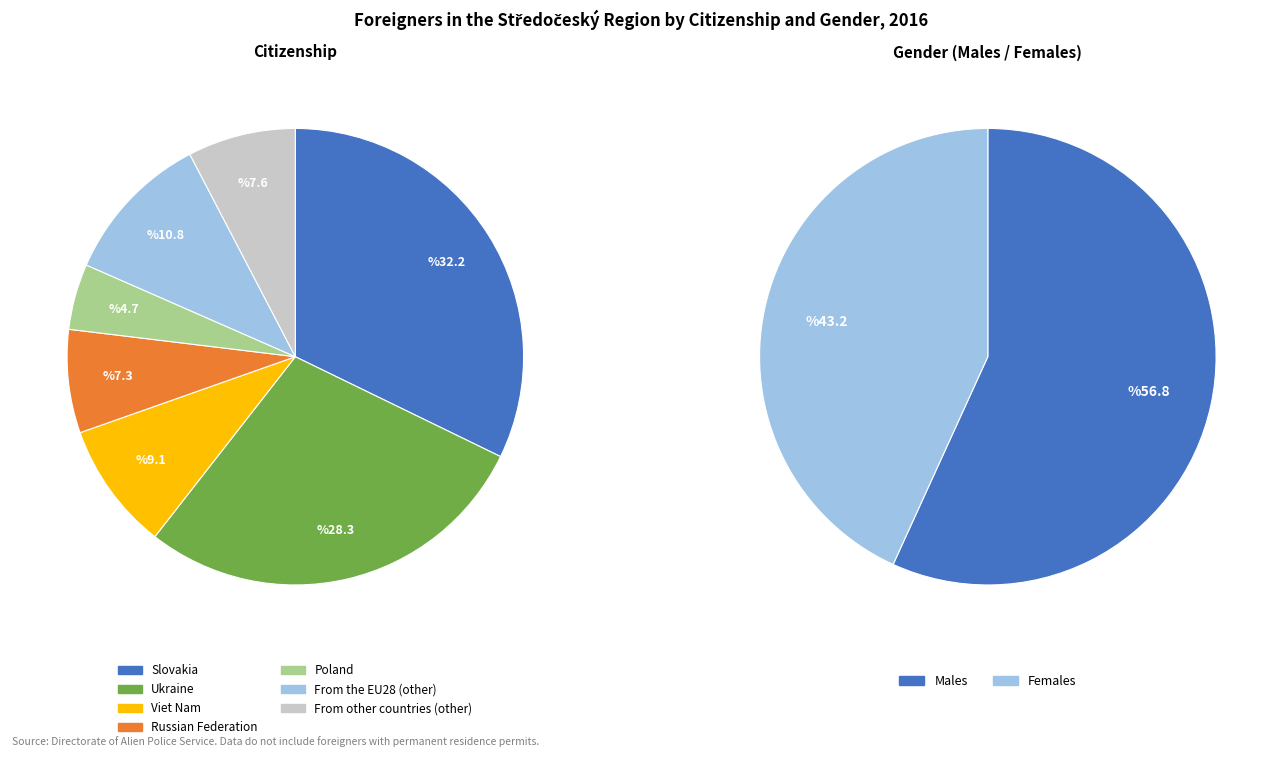

What percentage is the Poland slice, to the nearest percent?

5%